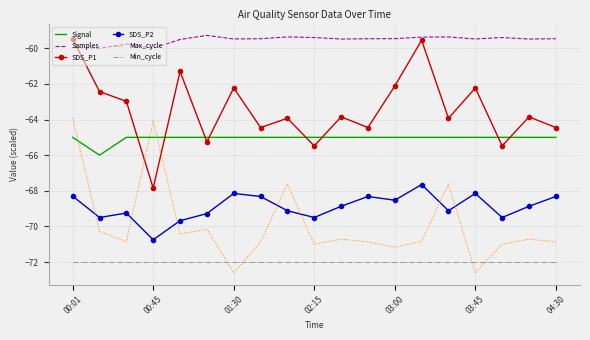

What is the difference between the second highest and minimum values in the Samples series?

0.6